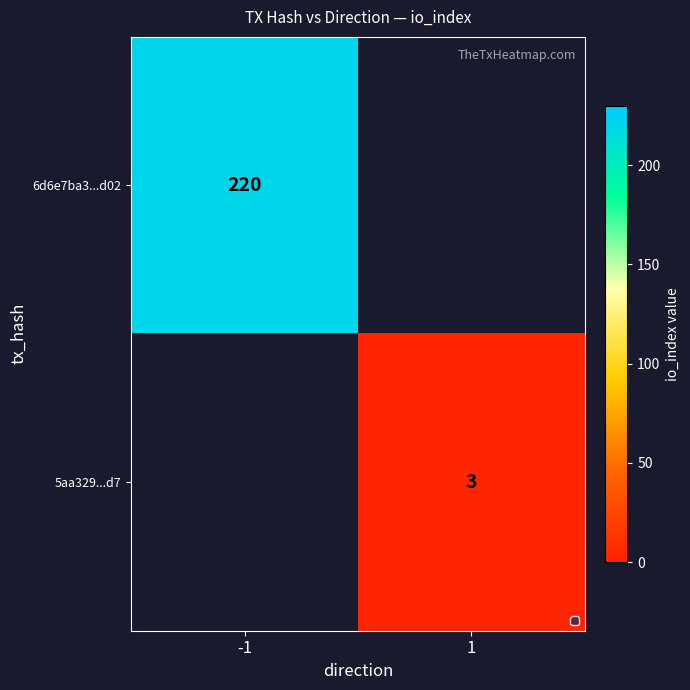

The value of 6d6e7ba3...d02 at -1 is 89. True or false?

False